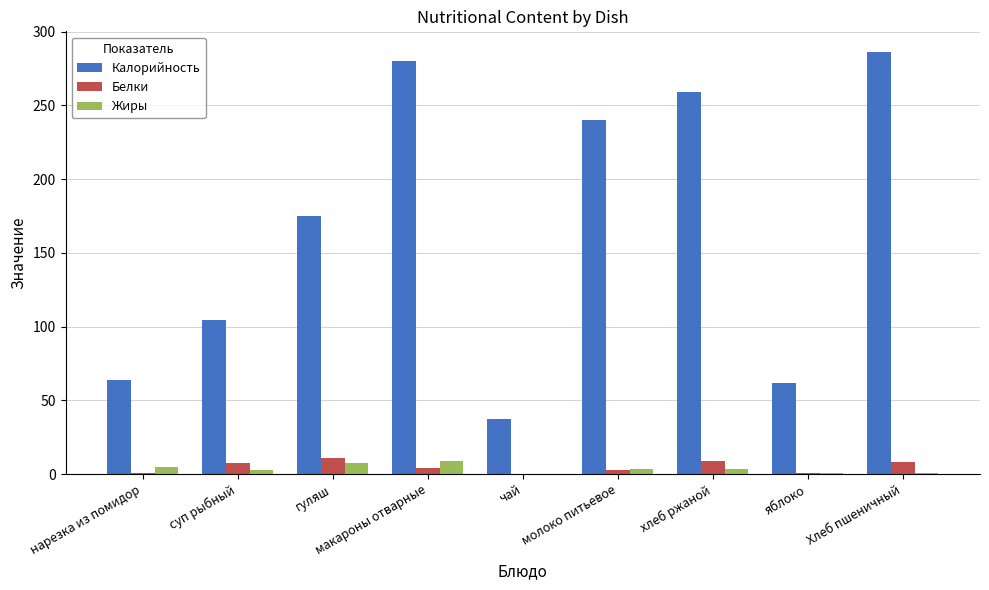

What is the maximum value shown in the chart?

286.0